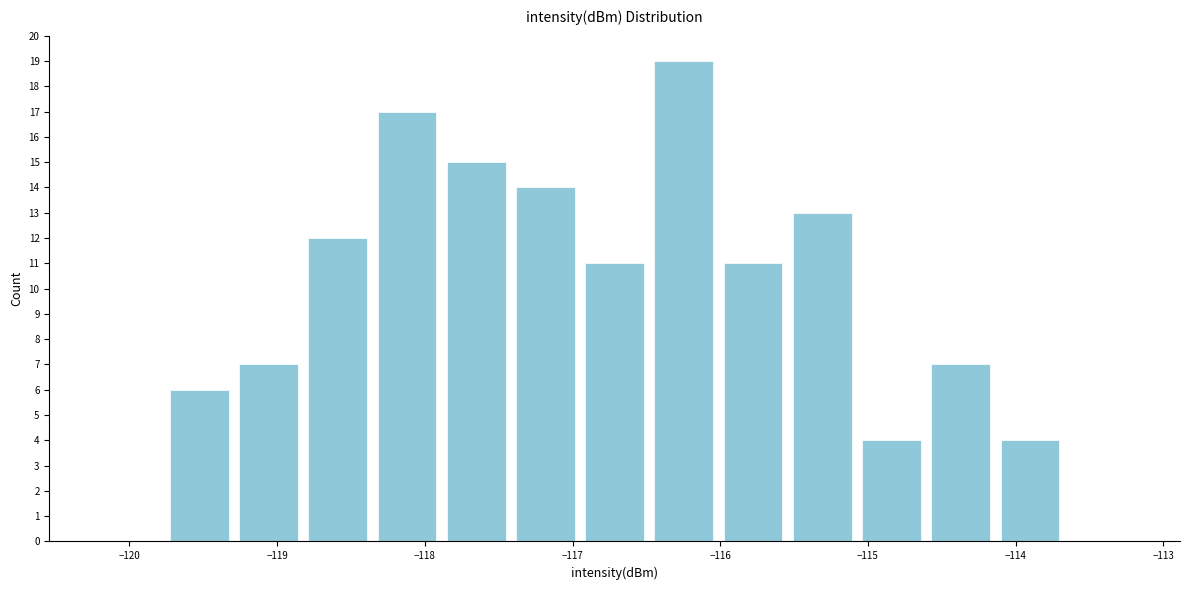

Reading left to right, list every bar in this chart as the range it spans on the x-axis followed by its height. Neither the bar edges nor the heights are printed on the chart, so give them approximately, as read against the axes.

-120.2 to -119.8: 0
-119.8 to -119.3: 6
-119.3 to -118.8: 7
-118.8 to -118.4: 12
-118.4 to -117.9: 17
-117.9 to -117.4: 15
-117.4 to -116.9: 14
-116.9 to -116.5: 11
-116.5 to -116.0: 19
-116.0 to -115.5: 11
-115.5 to -115.1: 13
-115.1 to -114.6: 4
-114.6 to -114.1: 7
-114.1 to -113.7: 4
-113.7 to -113.2: 0